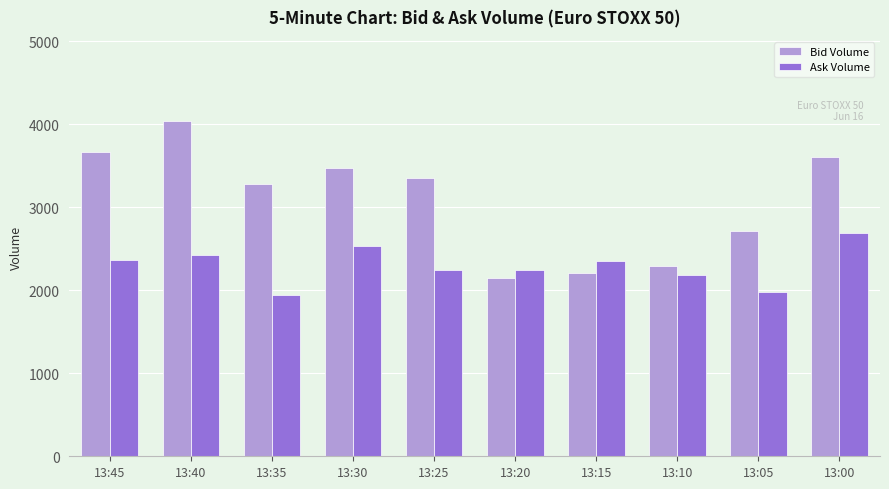

Which series has the widest spread of values?

Bid Volume